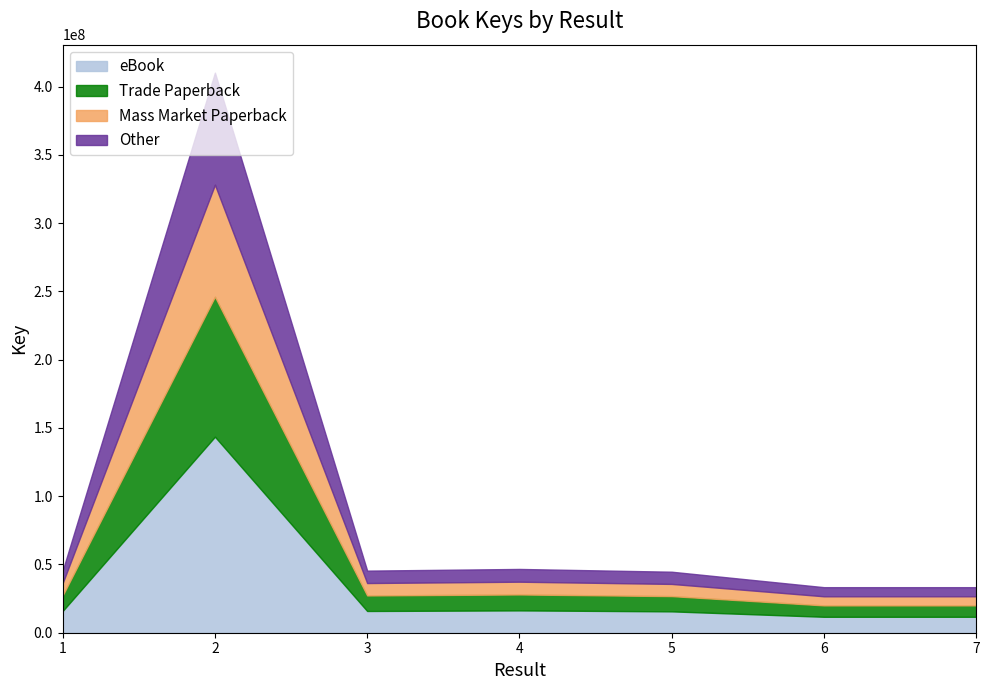

What is the change in value from 1 to 5?

-798764